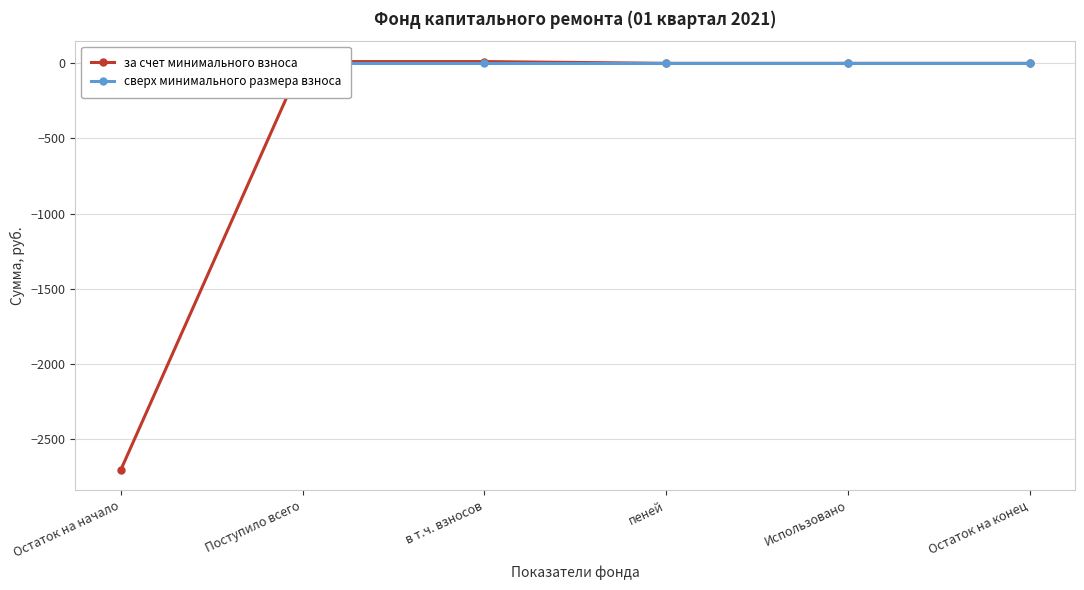

Which label corresponds to the smallest value in the chart?

Остаток на начало